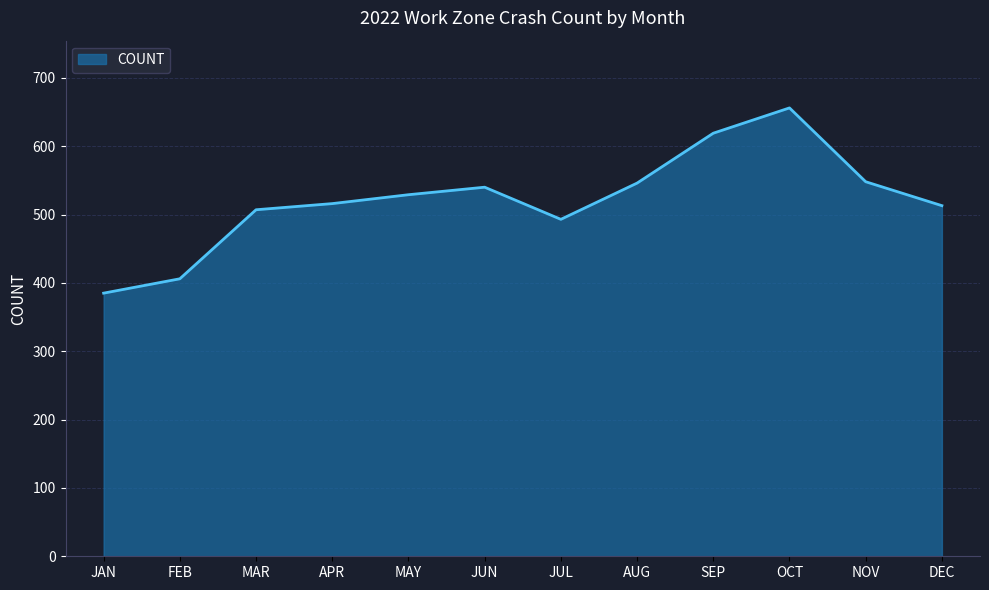

How many lines are shown in the chart?

1